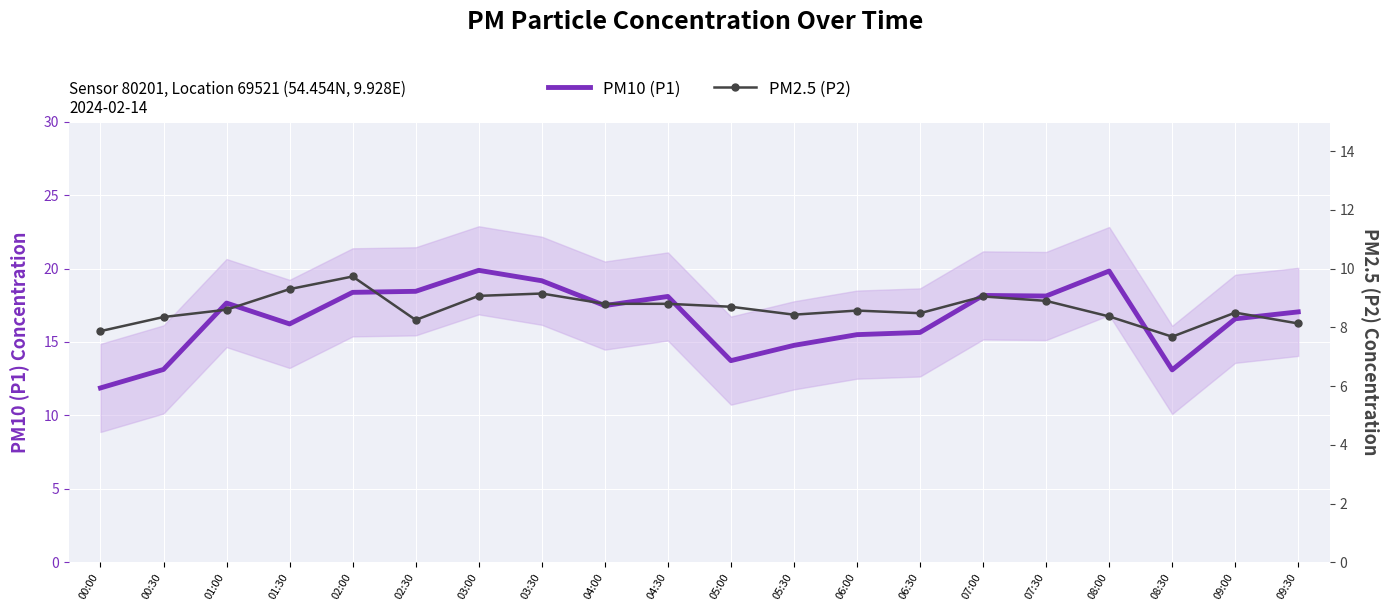

In PM2.5 (P2), how many points are lower than both neighbors (excluding endpoints)?

4